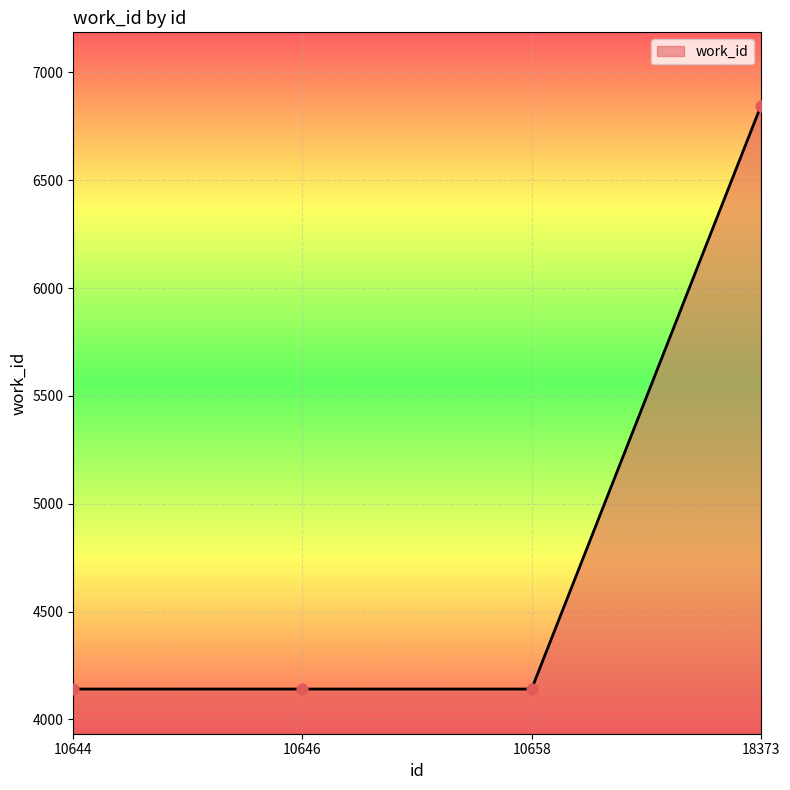

Between 10644 and 18373, which is larger?

18373